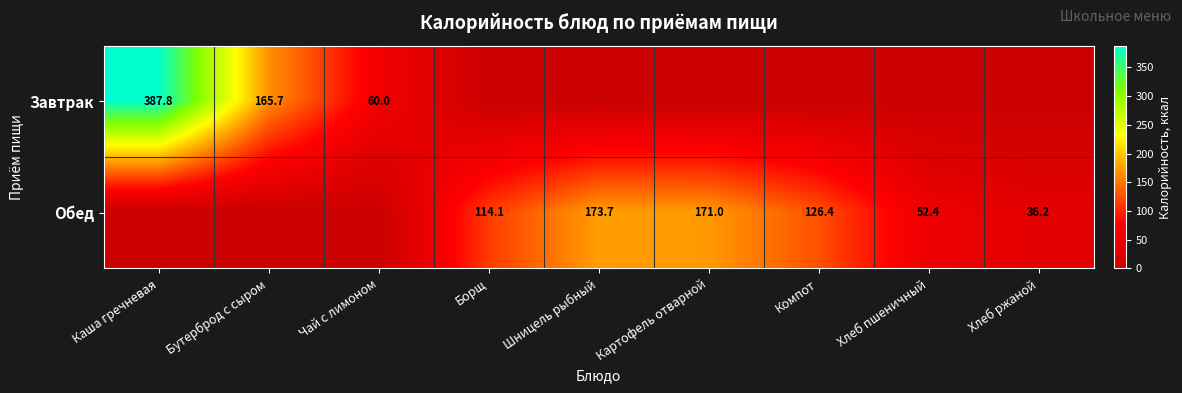

What is the difference between the highest and lowest values at Хлеб ржаной?

36.2